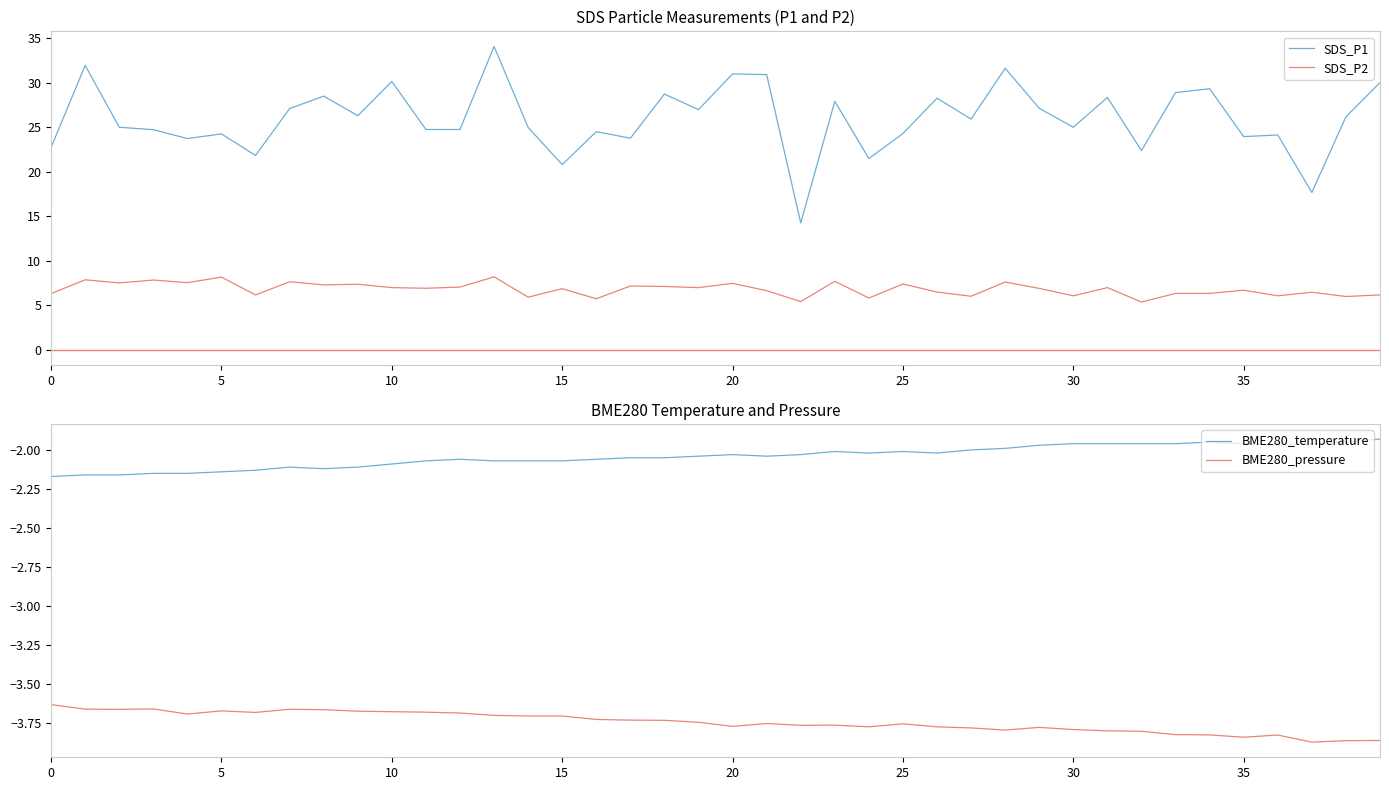

Where is BME280_temperature nearest to the value -2?

27